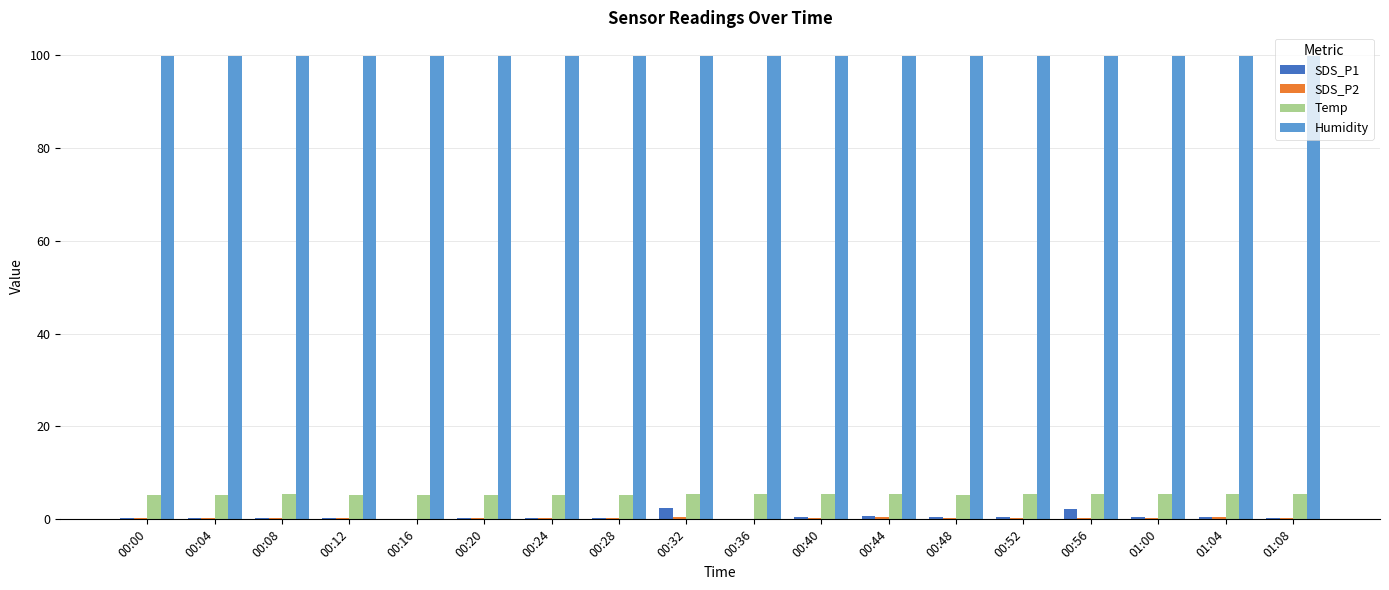

What is the greatest value displayed?

99.9